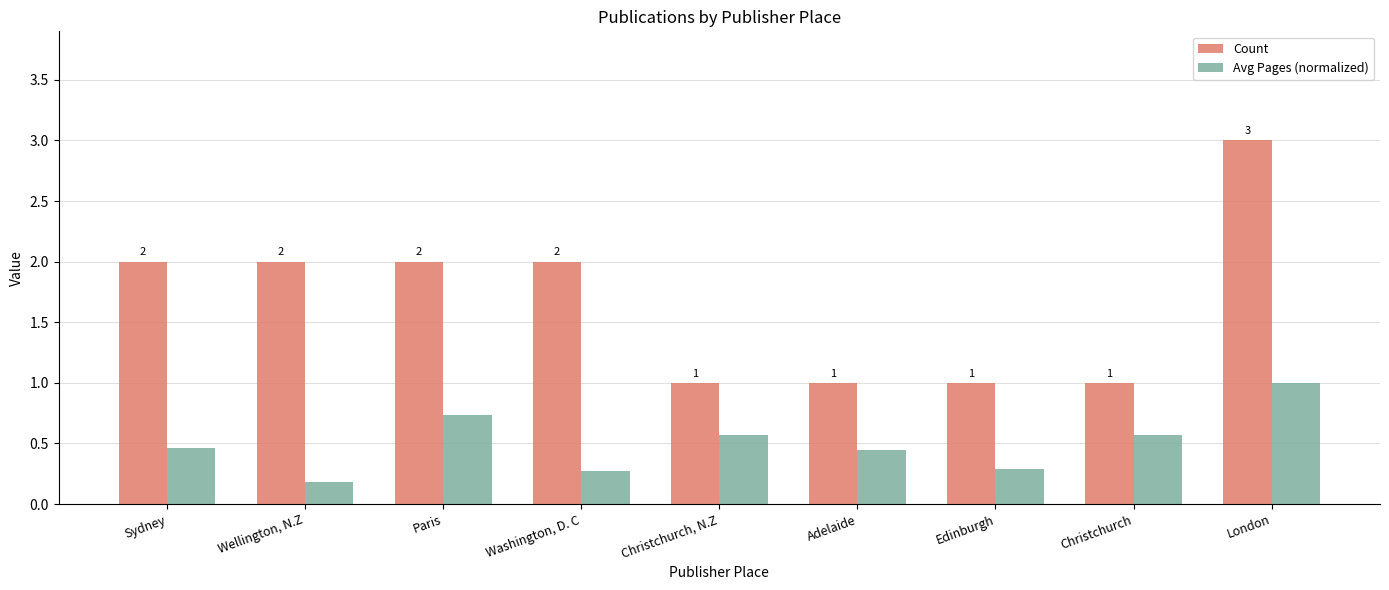

Are the bars grouped side by side (vs. stacked)?

Yes